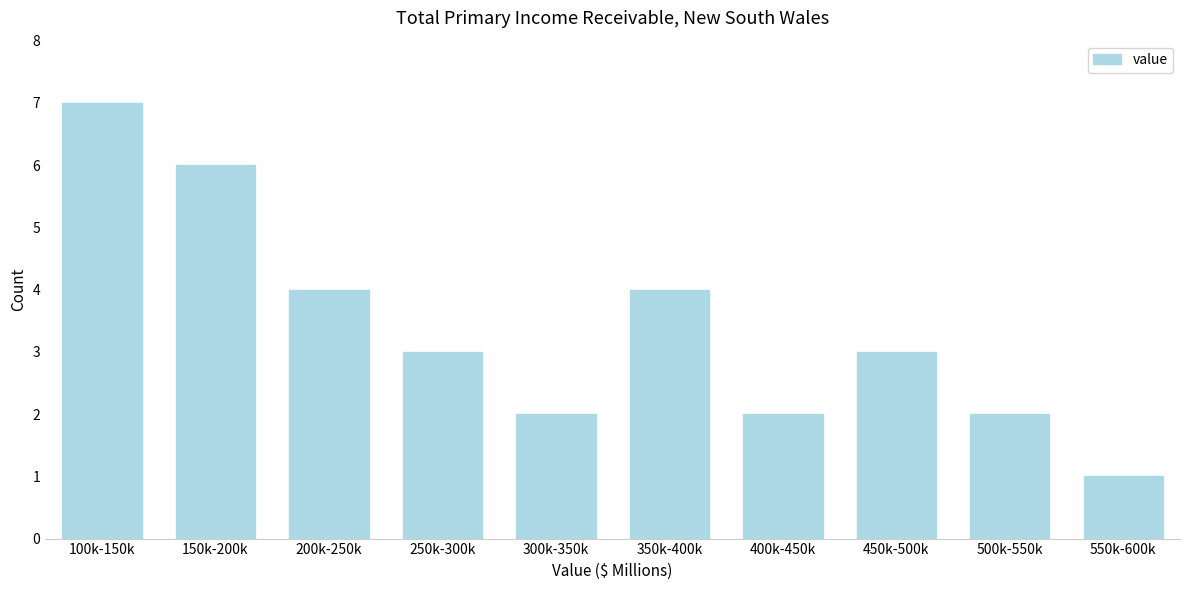

Reading left to right, transcribe all the data shown in this chart.

100k-150k=7	150k-200k=6	200k-250k=4	250k-300k=3	300k-350k=2	350k-400k=4	400k-450k=2	450k-500k=3	500k-550k=2	550k-600k=1